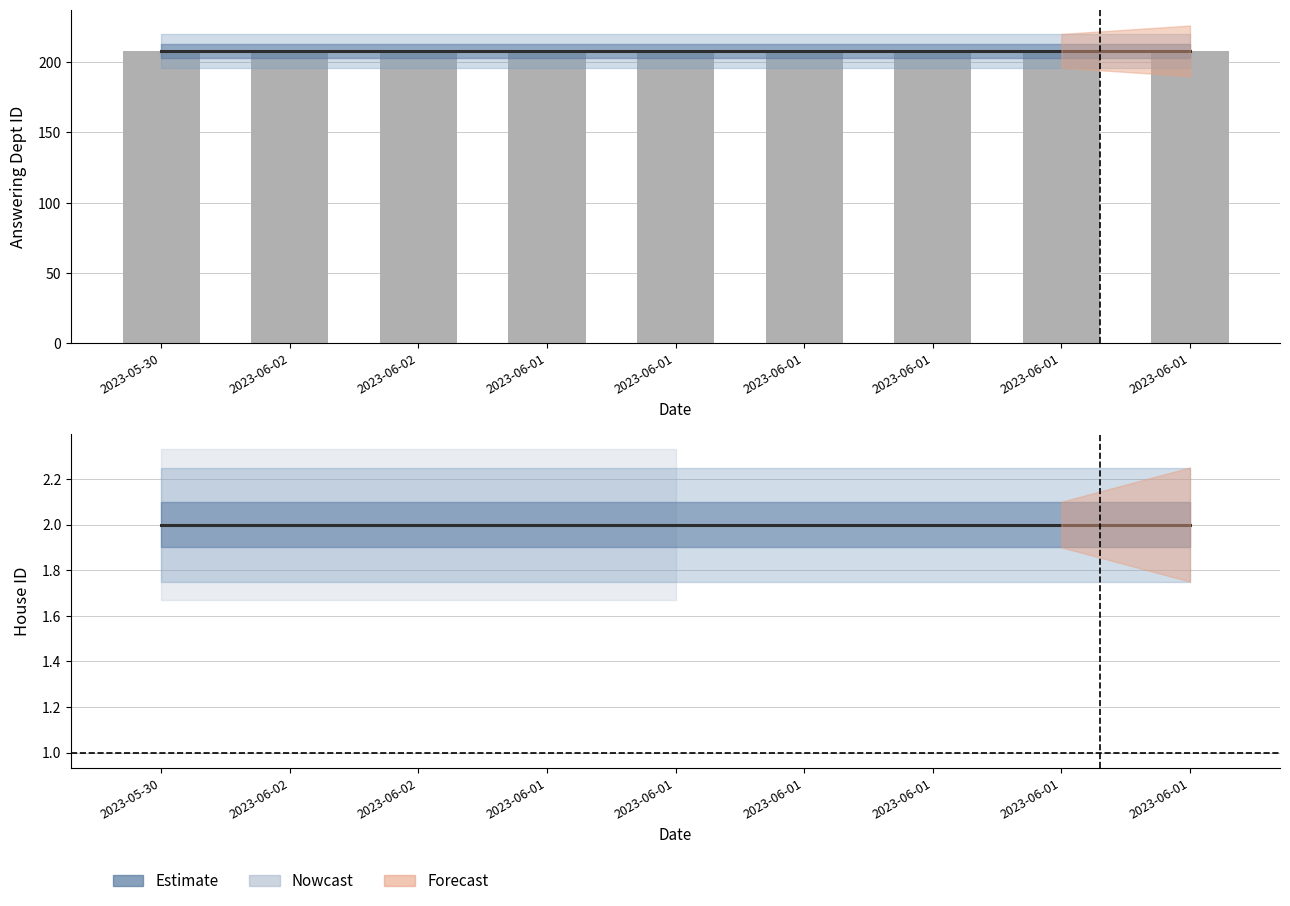

Reading left to right, transcribe all the data shown in this chart.

answering dept id: 2023-05-30=208	2023-06-02=208	2023-06-02=208	2023-06-01=208	2023-06-01=208	2023-06-01=208	2023-06-01=208	2023-06-01=208	2023-06-01=208
house id: 2023-05-30=2	2023-06-02=2	2023-06-02=2	2023-06-01=2	2023-06-01=2	2023-06-01=2	2023-06-01=2	2023-06-01=2	2023-06-01=2